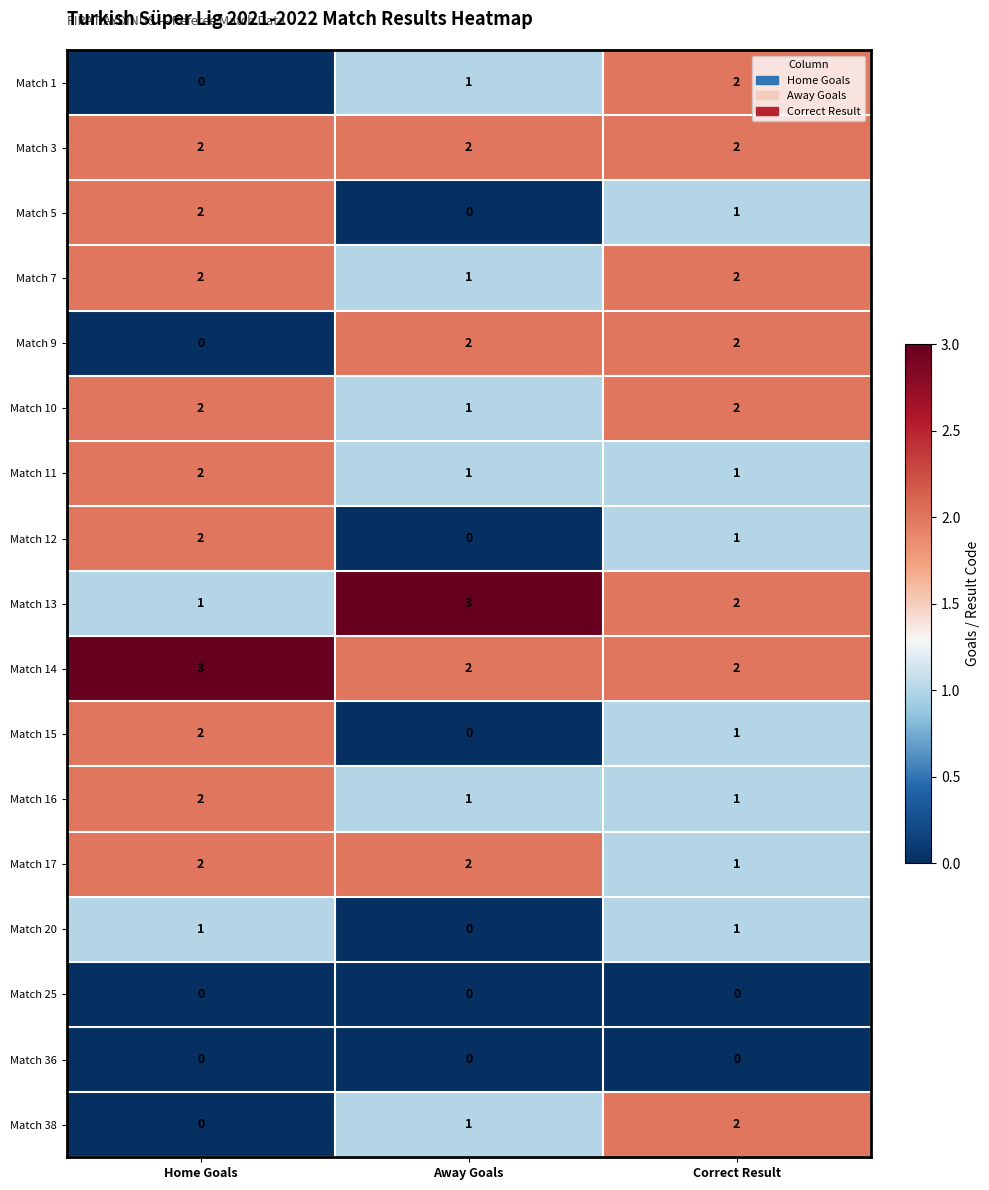

What is the maximum value shown in the chart?

3